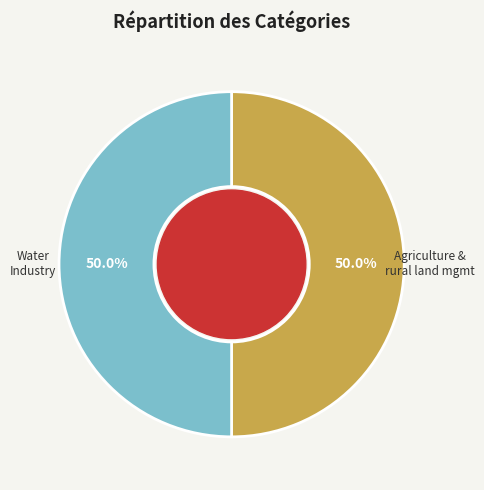

Rank the categories by value from lowest to highest.

Water Industry, Agriculture and rural land management